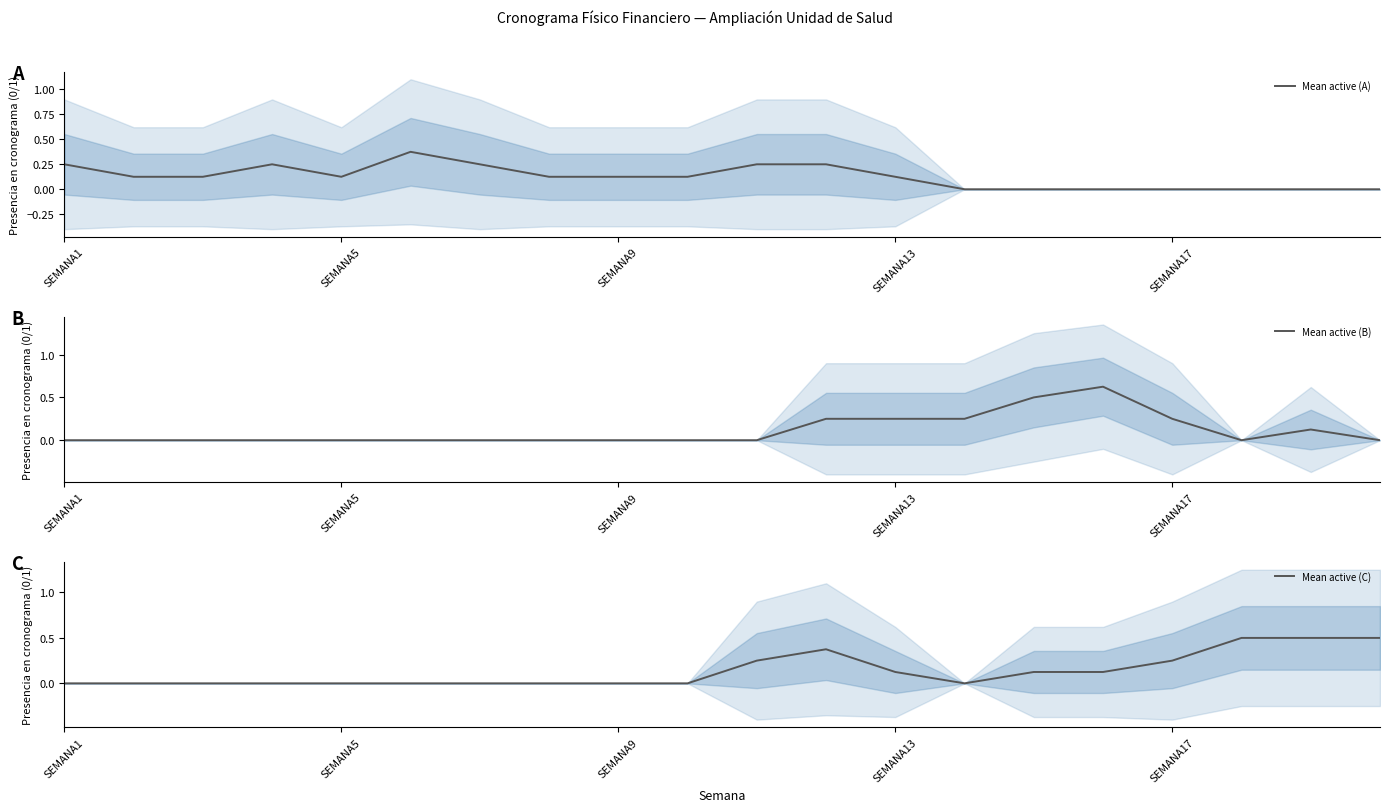

What position from the left is SEMANA13?

4